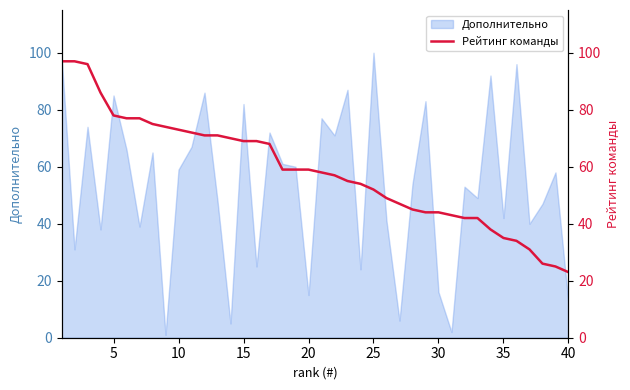

What is the maximum value for Дополнительно?

100